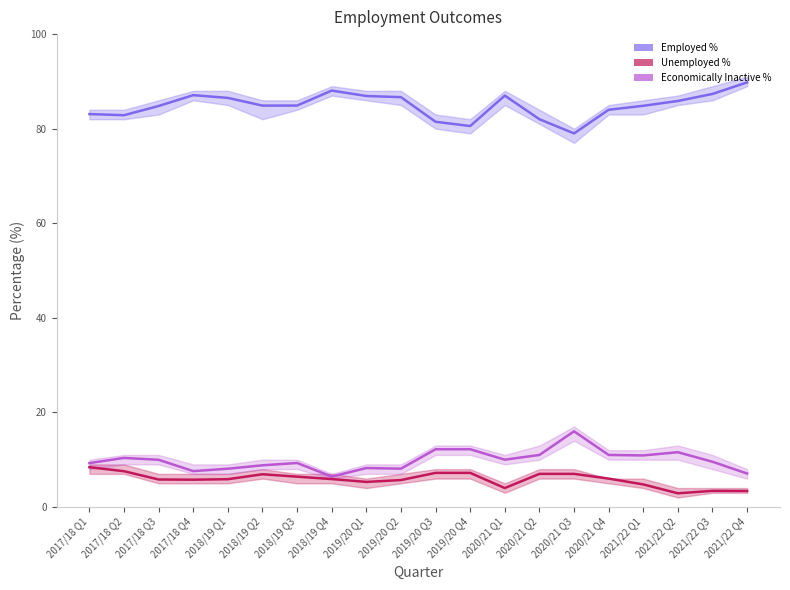

Which label corresponds to the largest value in the chart?

2021/22 Q4